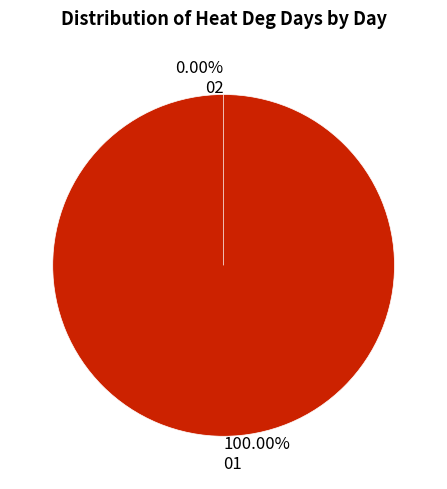

Which category accounts for the majority?

01